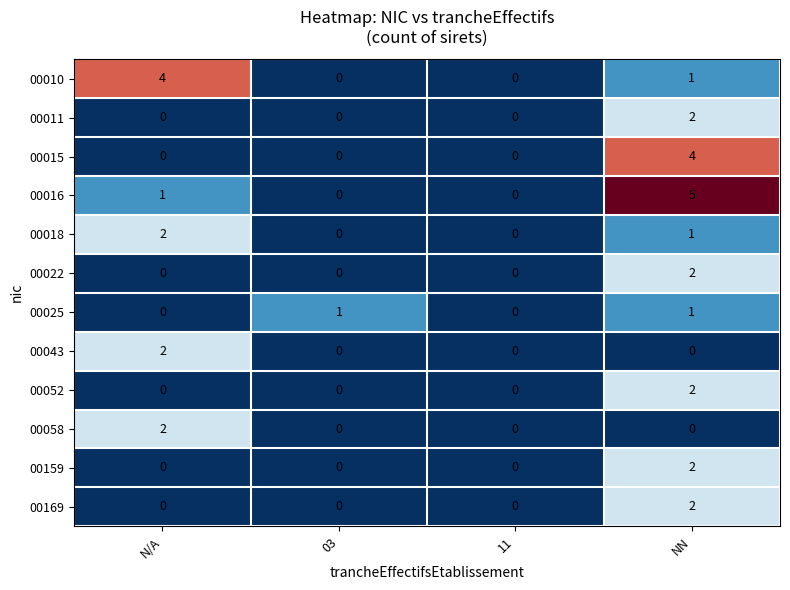

What is the sum of the 00015 values at NN and 11?

4